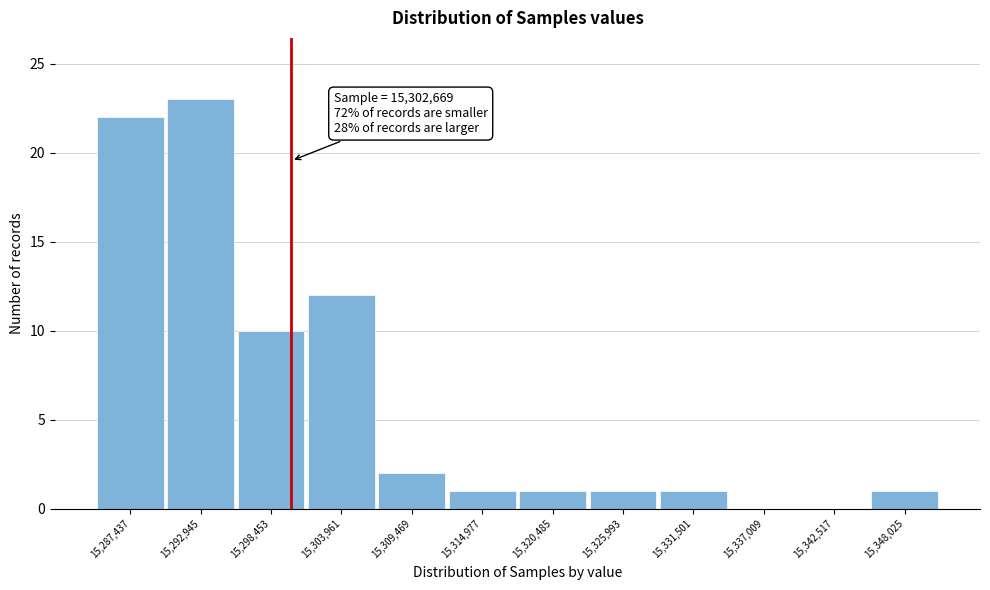

Reading left to right, extract all data points from this chart.

15,287,437=22	15,292,945=23	15,298,453=10	15,303,961=12	15,309,469=2	15,314,977=1	15,320,485=1	15,325,993=1	15,331,501=1	15,337,009=0	15,342,517=0	15,348,025=1